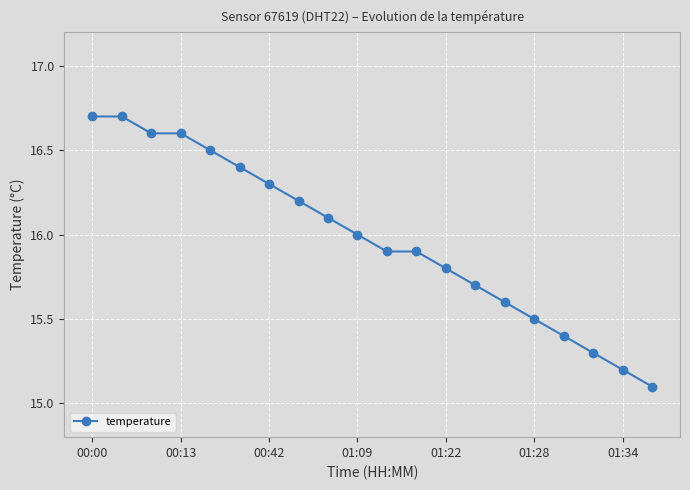

How many values are below 16?

10